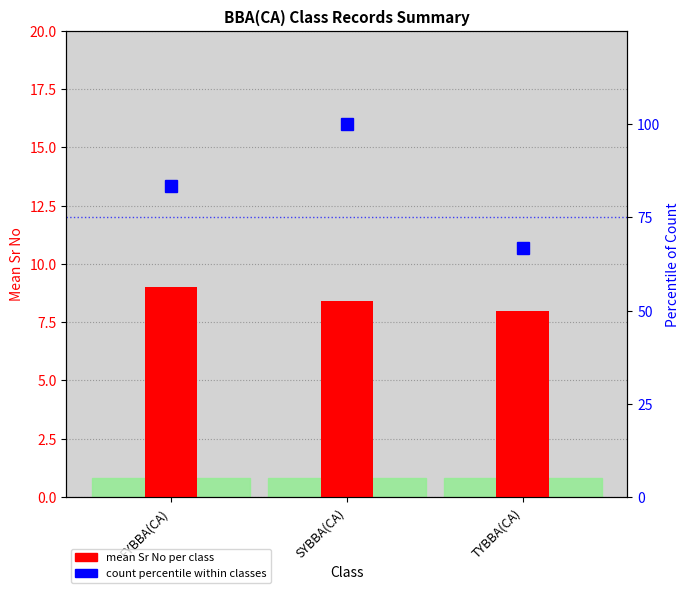

The value at FYBBA(CA) is 83.3. True or false?

True